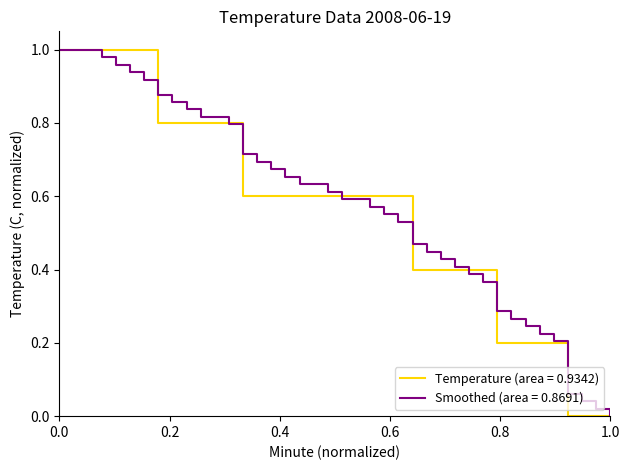

The value of Smoothed (area = 0.8691) at 1.0 is 0.0. True or false?

True